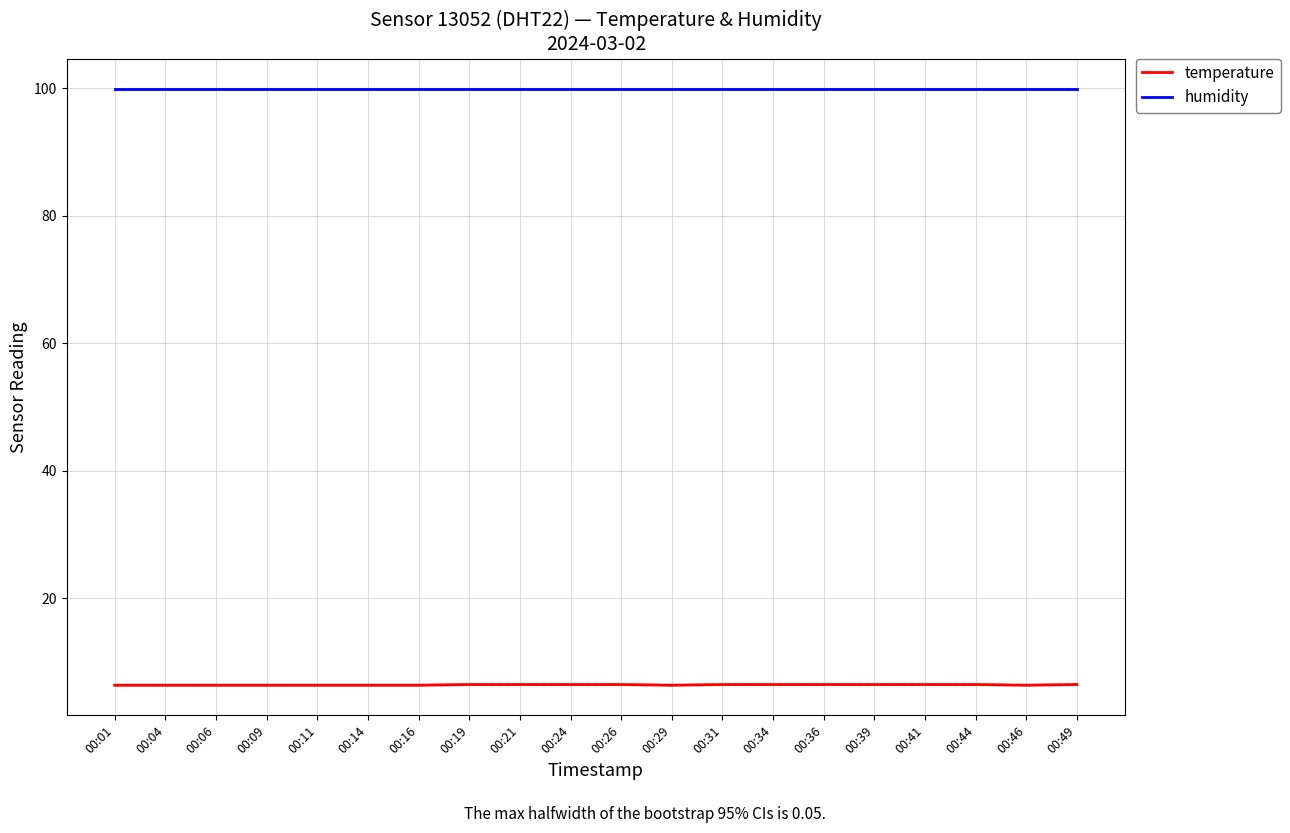

Rank the series by their average value, from lowest to highest.

temperature, humidity